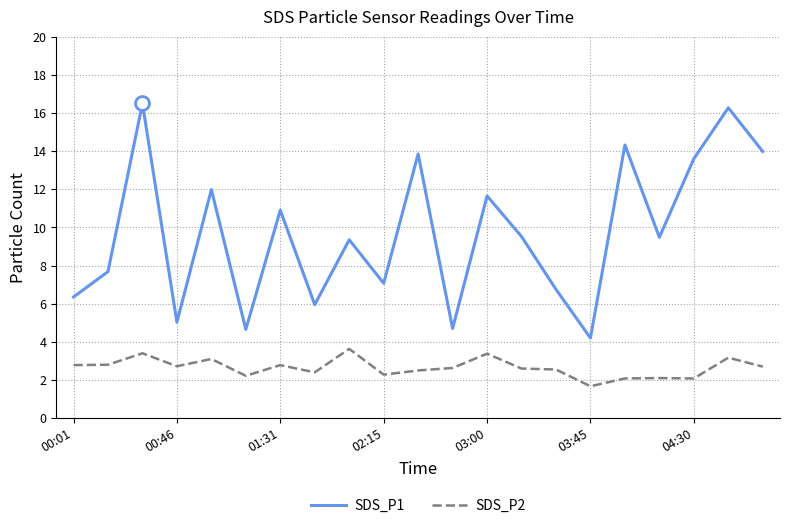

Which series has the largest range (max minus min)?

SDS_P1